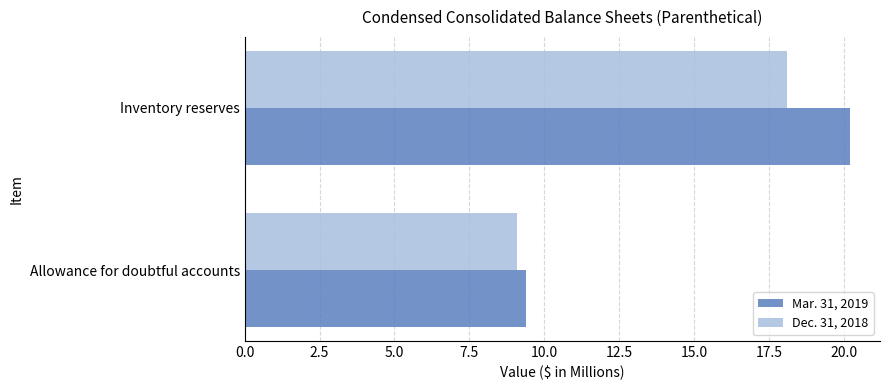

What is the sum of all Dec. 31, 2018 values?

27.2